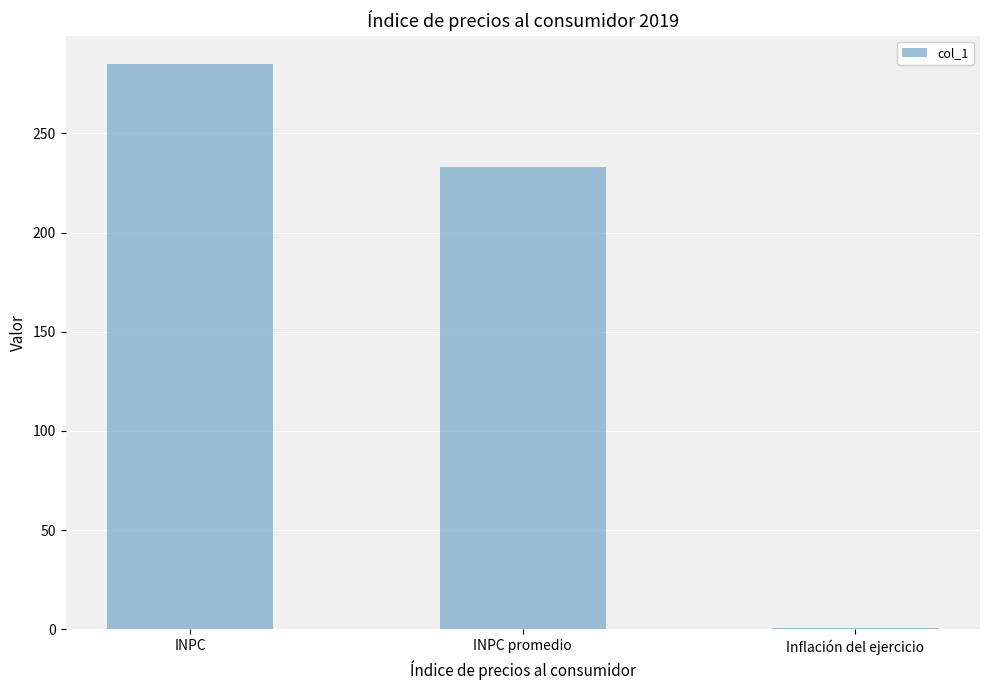

Reading left to right, extract all data points from this chart.

INPC=285.0	INPC promedio=233.0	Inflación del ejercicio=0.6